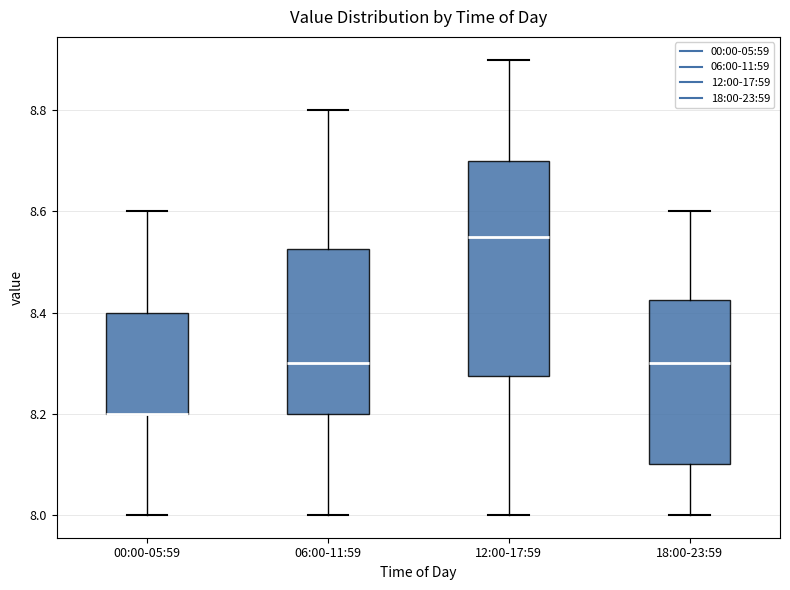

Where is the lower edge of the box for 18:00-23:59 on the y-axis? The values are not printed on the chart, so give them approximately, as read against the axis.

8.10